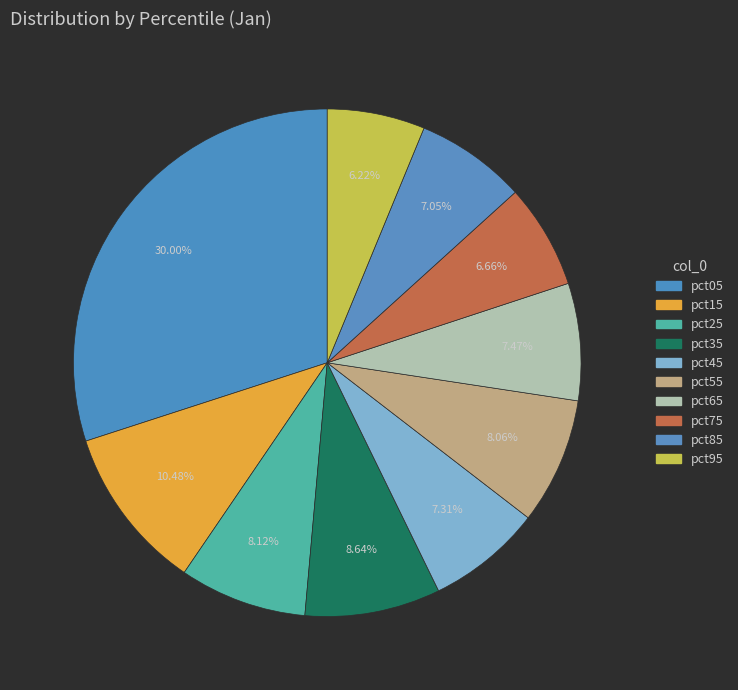

How many segments does this pie chart have?

10